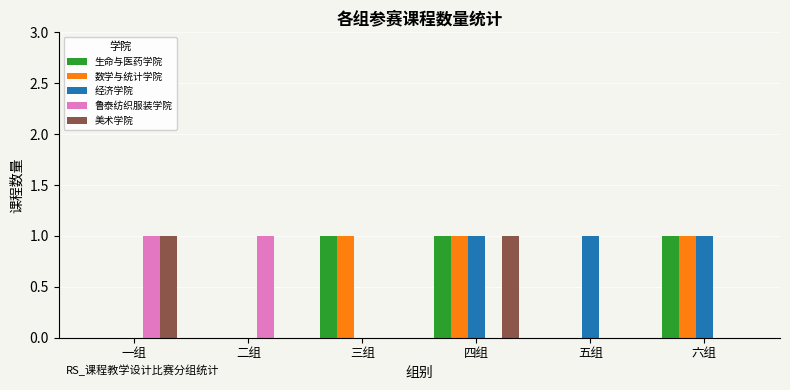

What is the sum of all 鲁泰纺织服装学院 values?

2